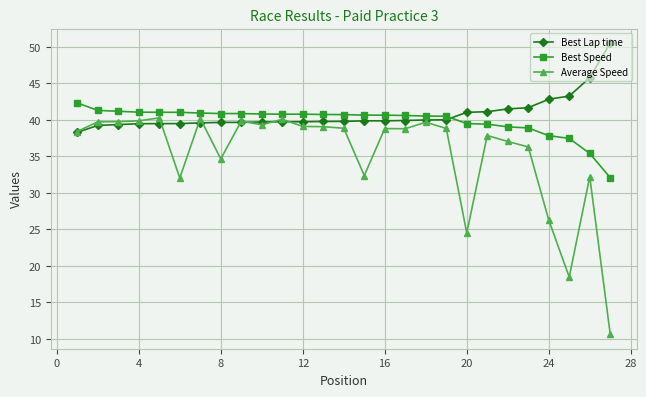

What is the minimum value shown in the chart?

10.7